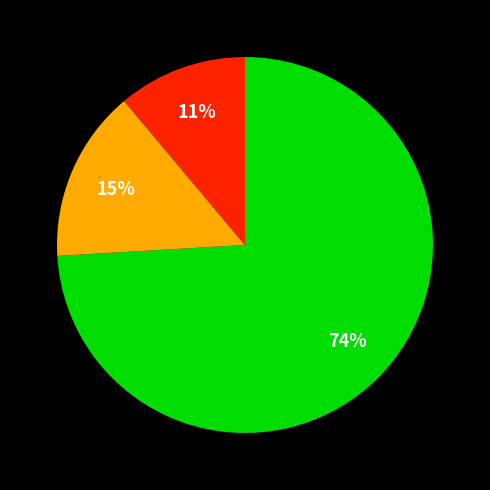

Is there any slice that represents more than half of the pie?

Yes